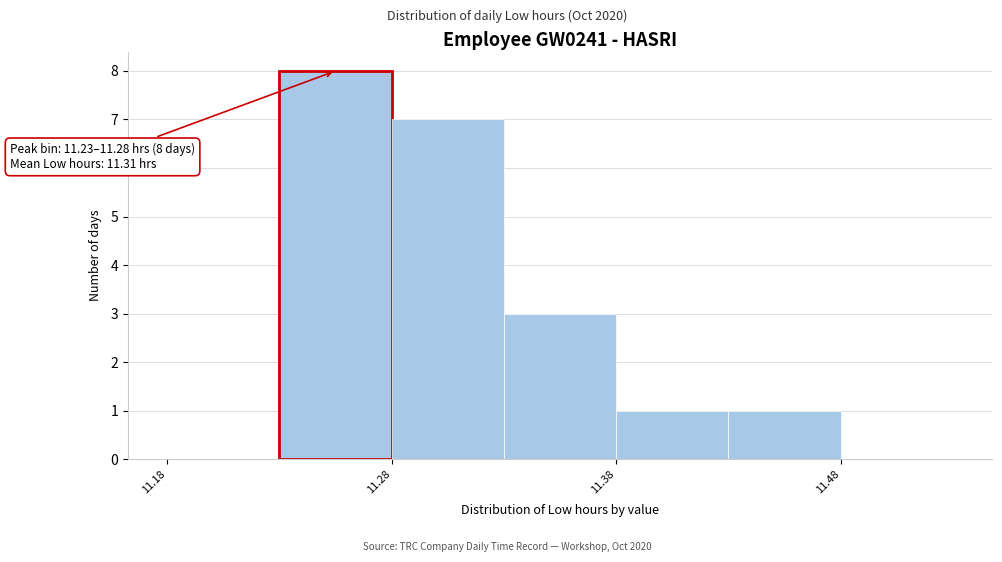

Over which range of the x-axis is the bar tallest?

11.23 to 11.28